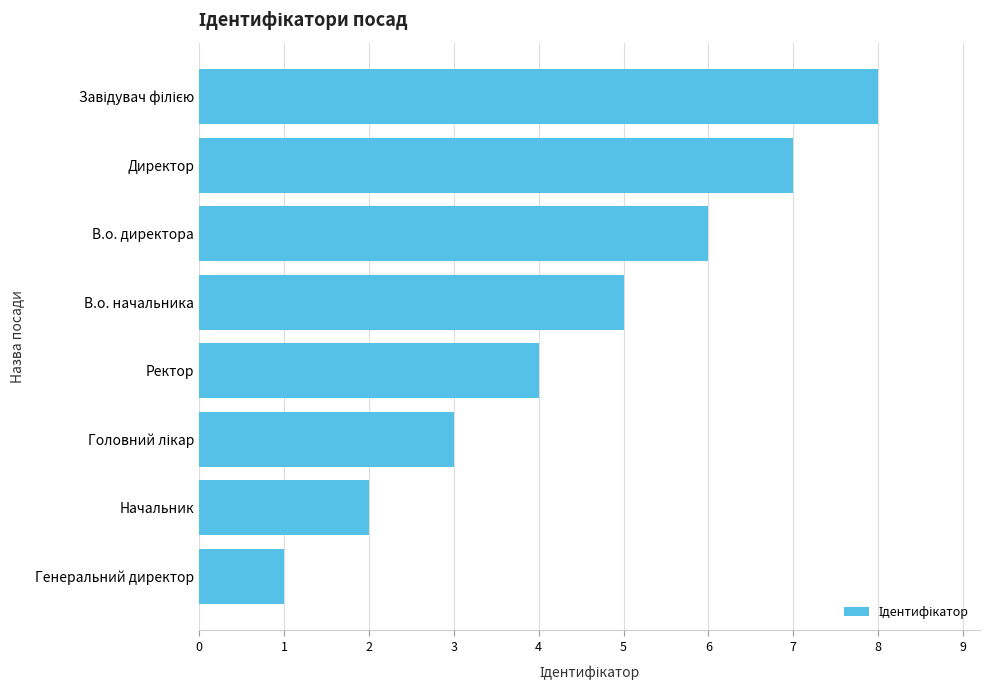

Is it true that the value at Ректор is 2?

False